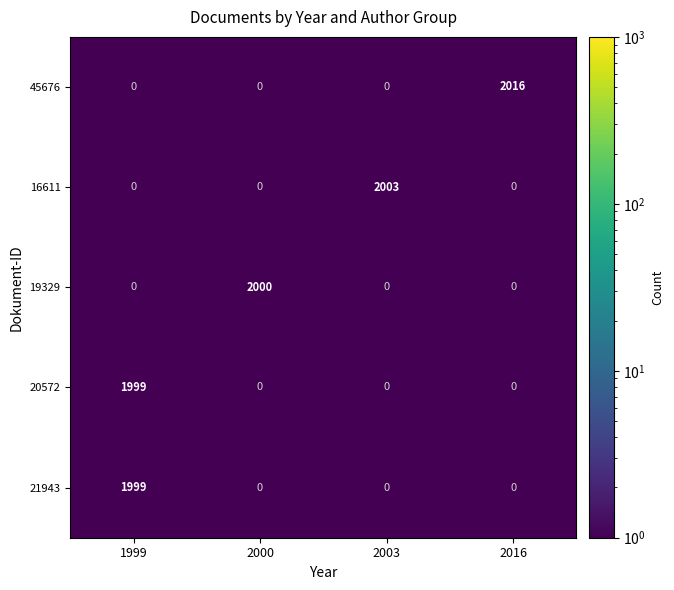

How many distinct data groups are displayed?

5